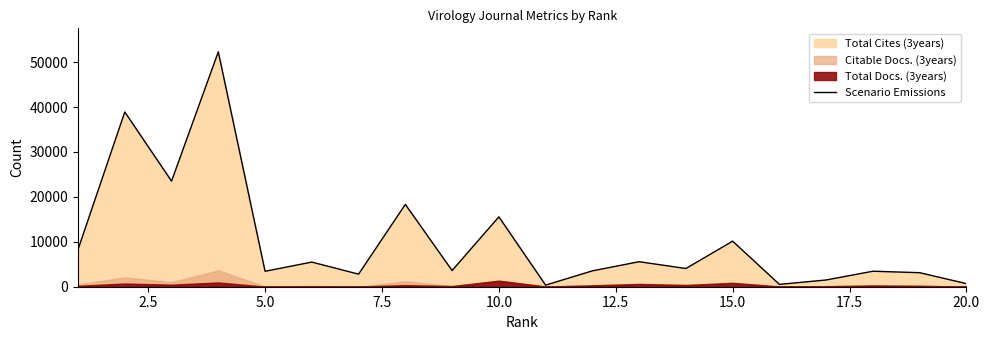

The value of Scenario Emissions at 10.0 is 20822. True or false?

False